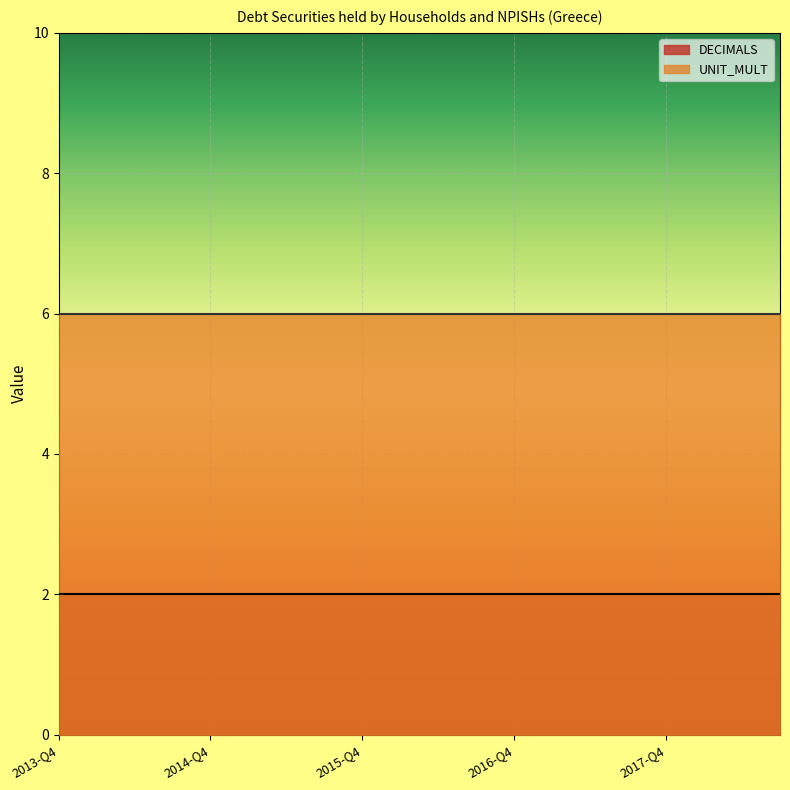

How many lines are shown in the chart?

2